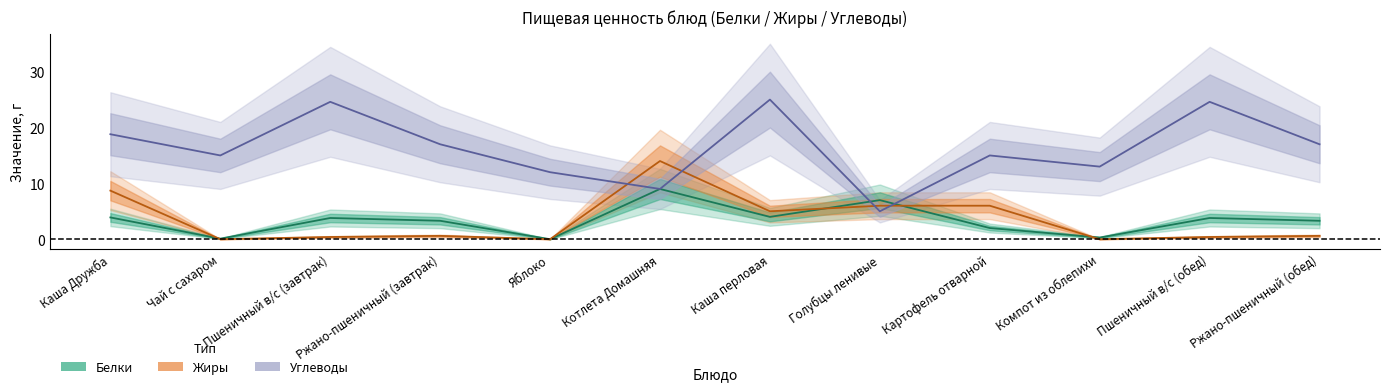

True or false: Жиры has a value of 0.3 at Ржано-пшеничный (завтрак).

False